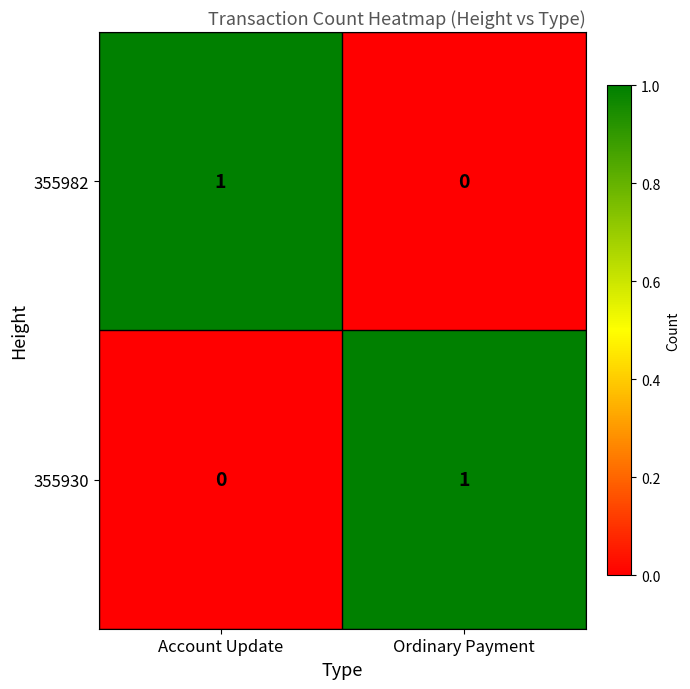

Where is 355930 nearest to the value 0?

Account Update